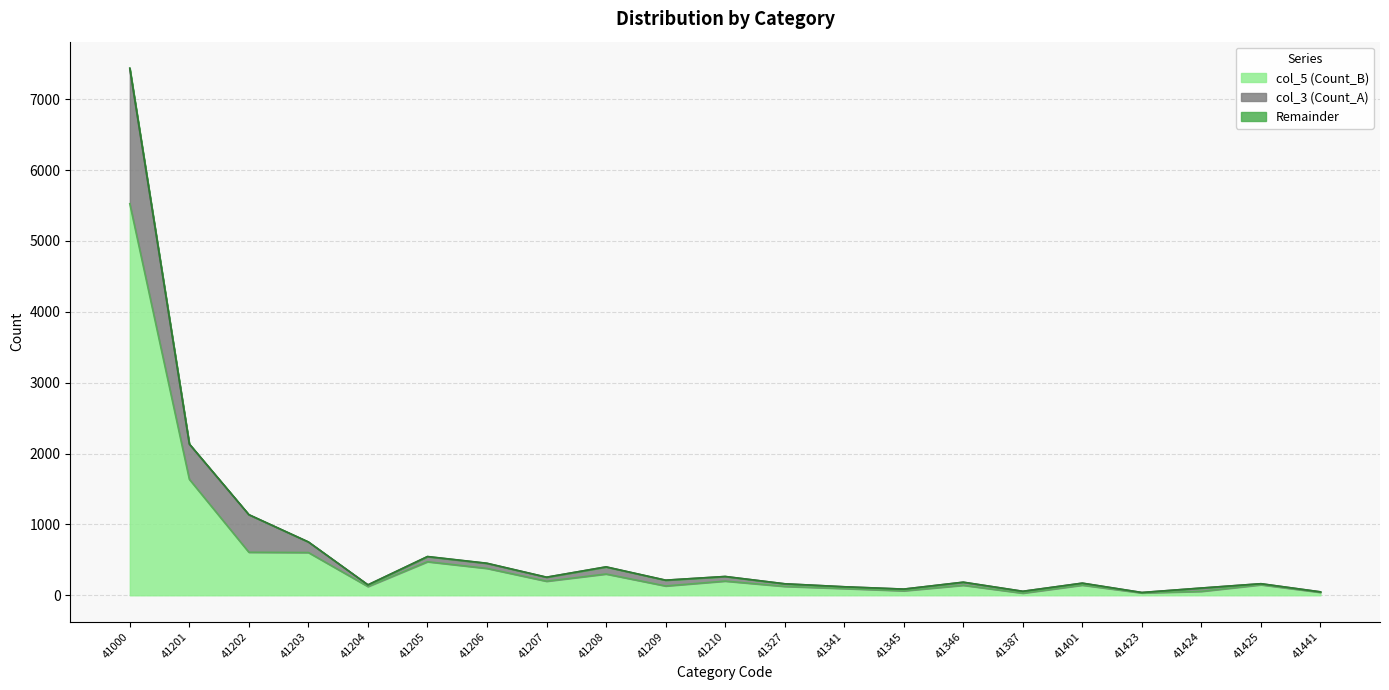

The col_5 (Count_B) series shows 603 at 41203. True or false?

True